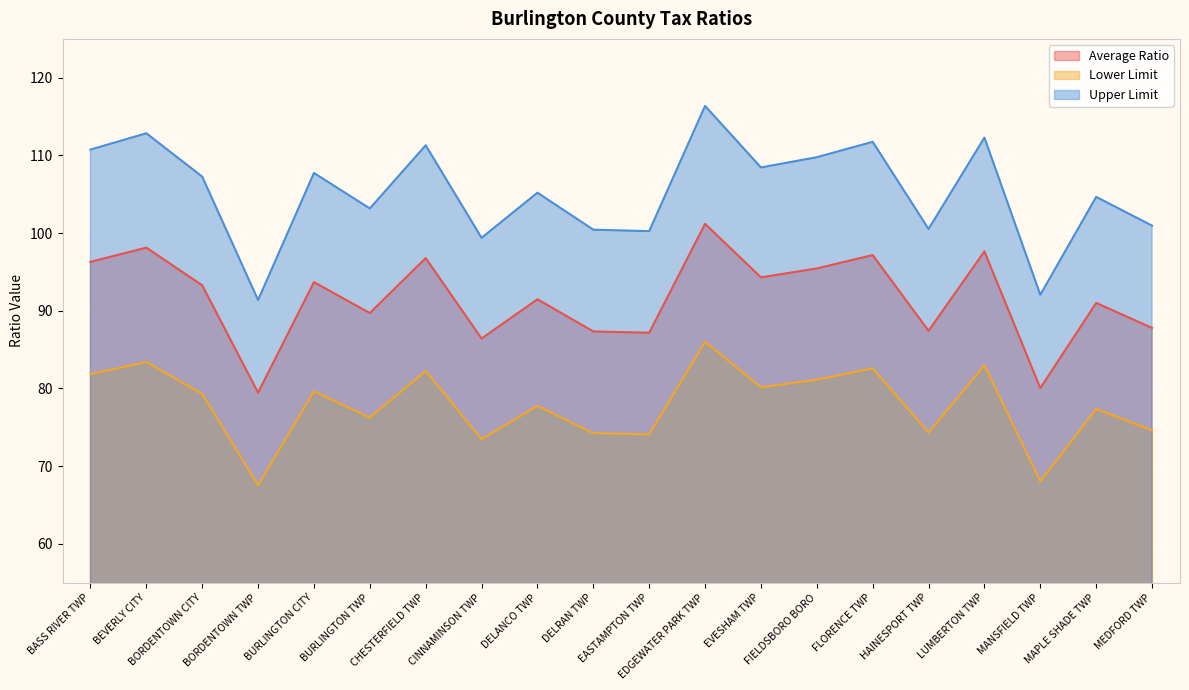

Which series has the largest range (max minus min)?

Upper Limit